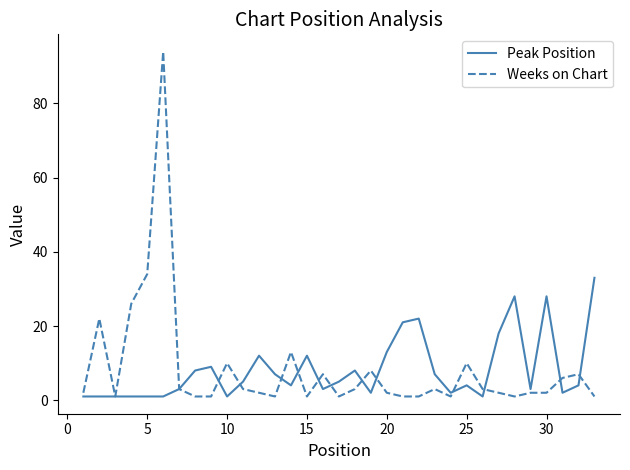

True or false: Weeks on Chart and Peak Position intersect in this chart.

True